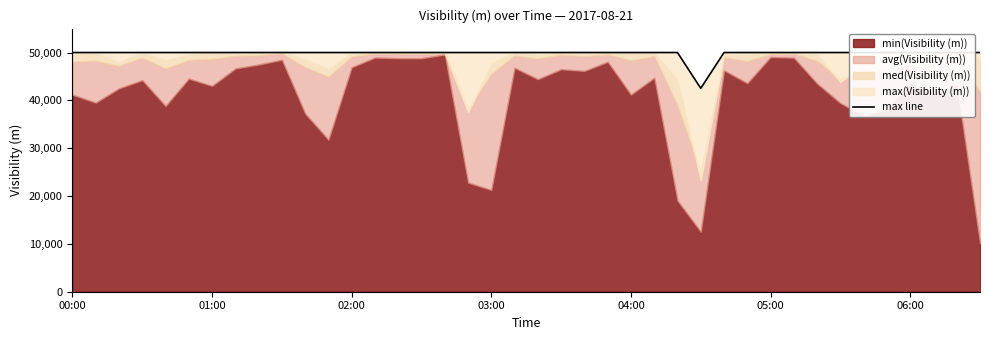

Which label corresponds to the largest value in the chart?

00:00